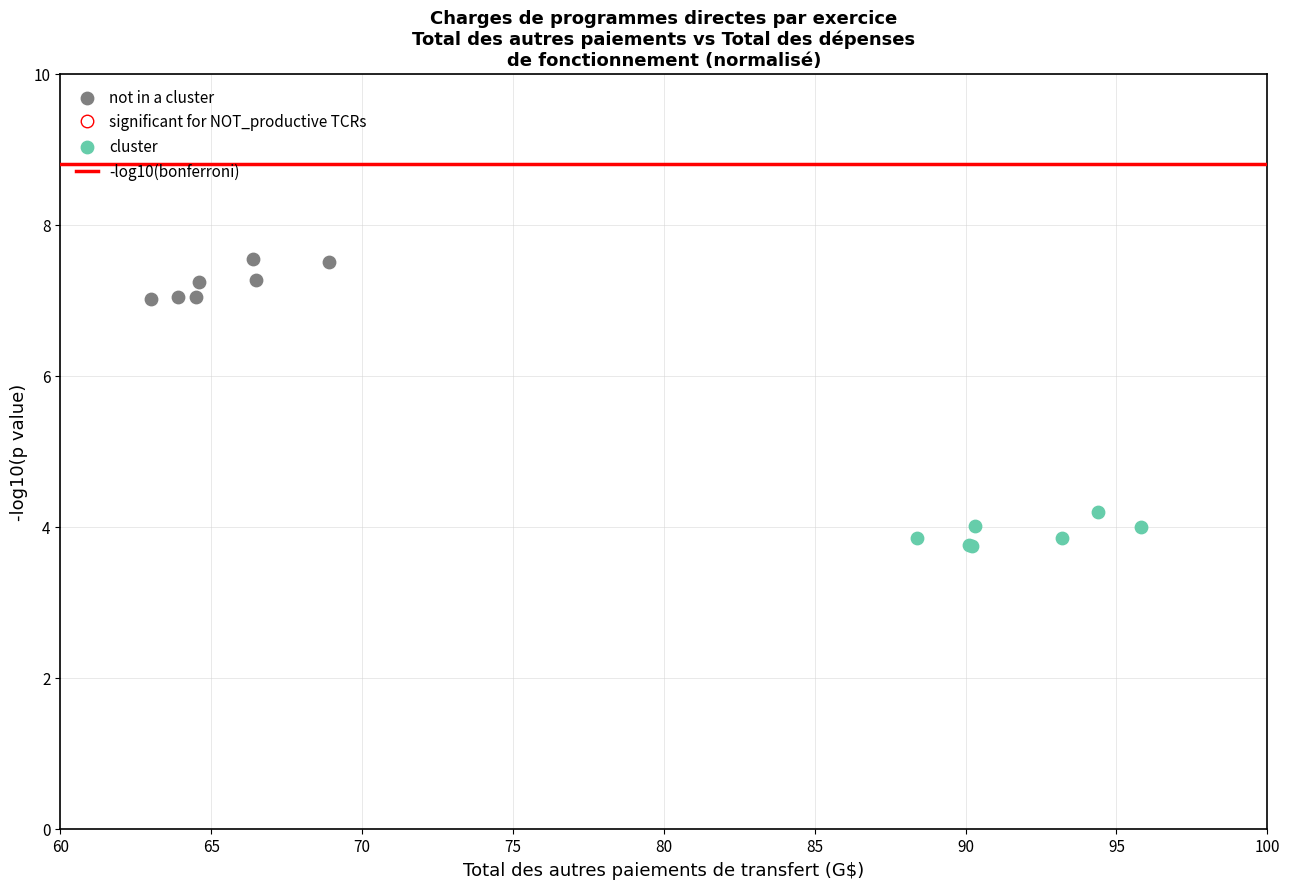

Which series contains the highest Y value?

not in a cluster